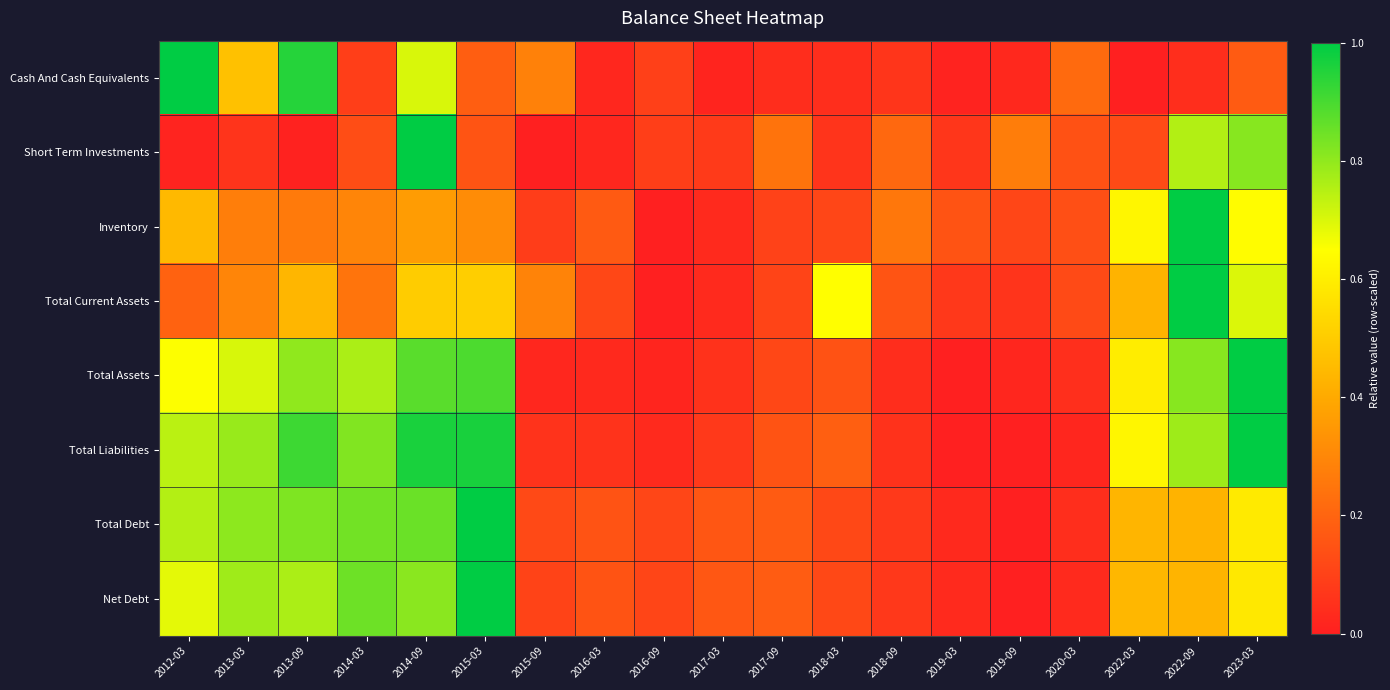

At 2016-03, list the series in order from smallest to largest.

Short Term Investments, Cash And Cash Equivalents, Total Assets, Total Liabilities, Total Current Assets, Total Debt, Net Debt, Inventory